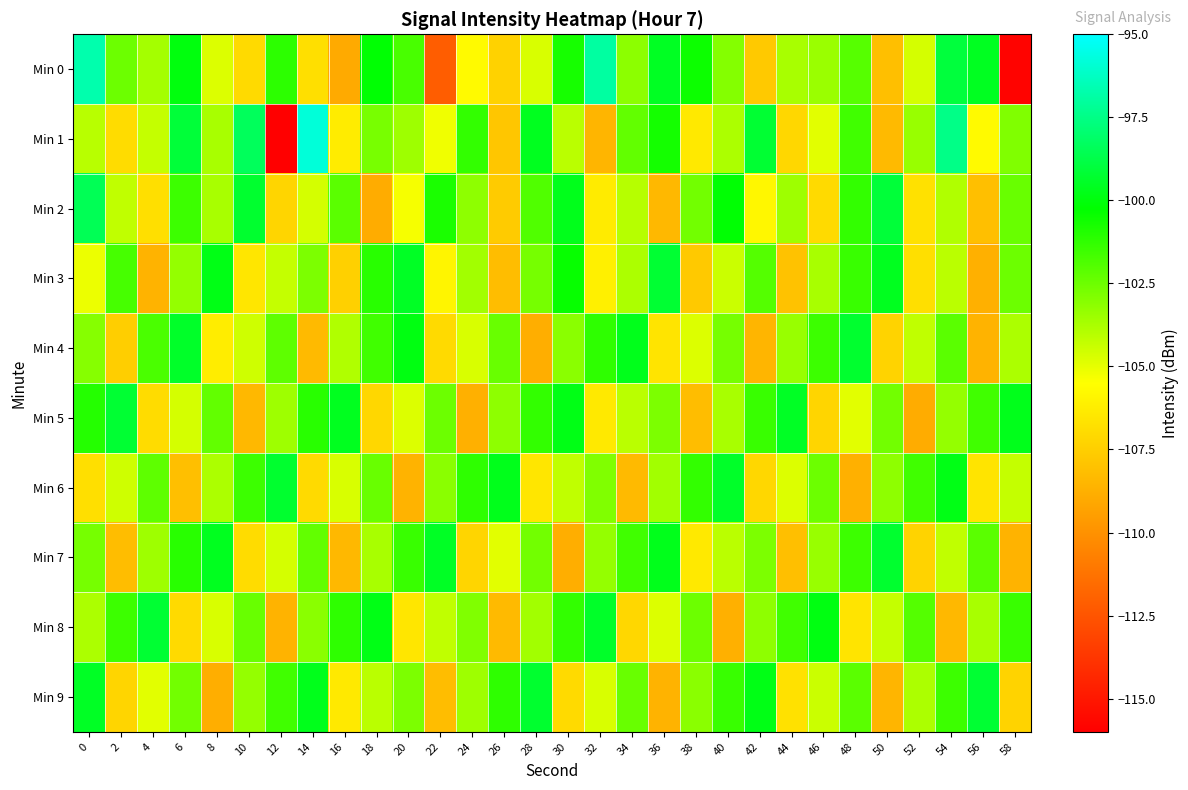

Which series has the largest range (max minus min)?

Min 1